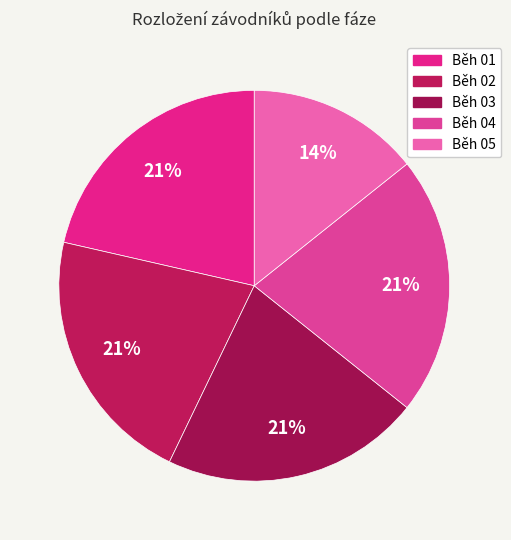

Which has a higher value, Běh 05 or Běh 04?

Běh 04